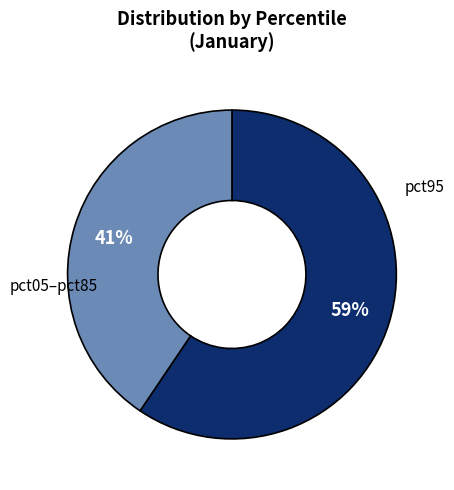

Is there any slice that represents more than half of the pie?

Yes